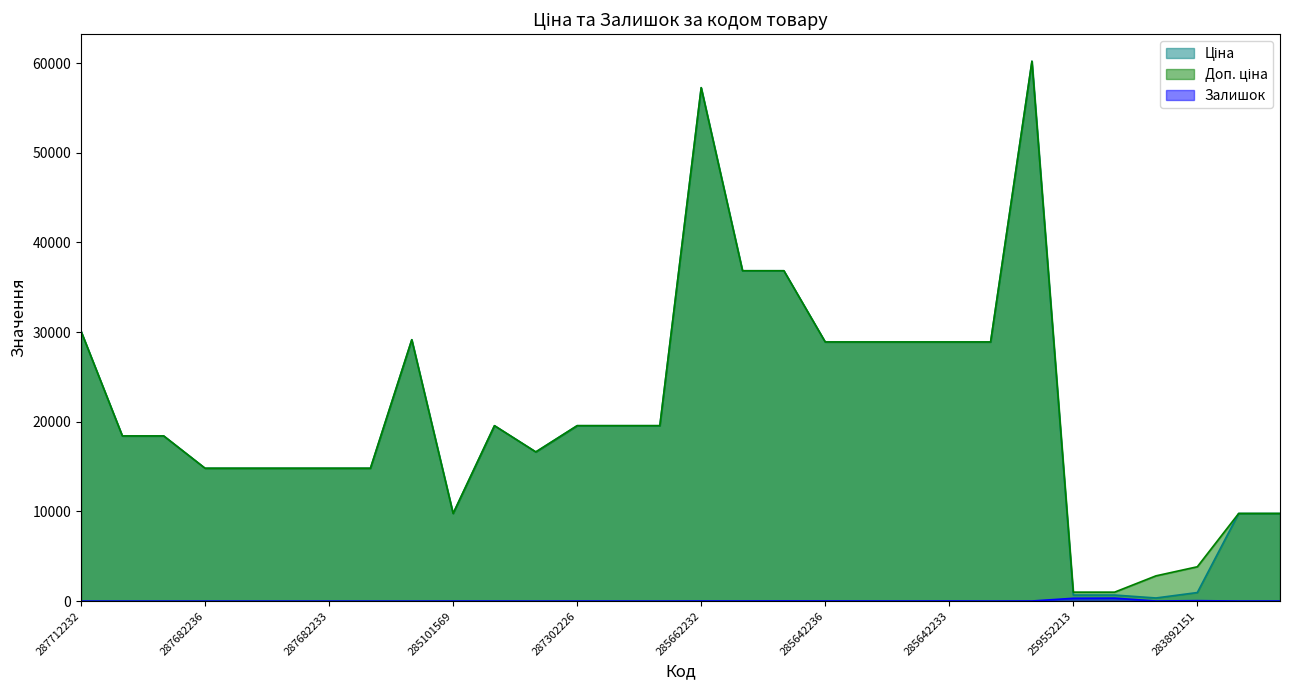

Count the number of data series in this chart.

3